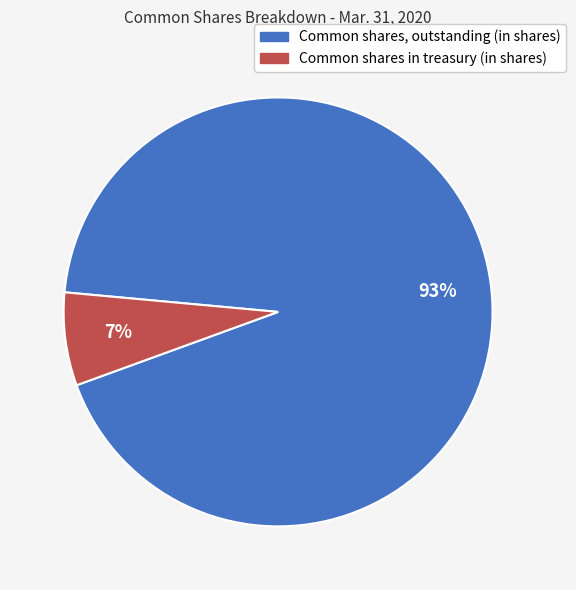

What percentage is the Common shares, outstanding (in shares) slice, to the nearest percent?

93%